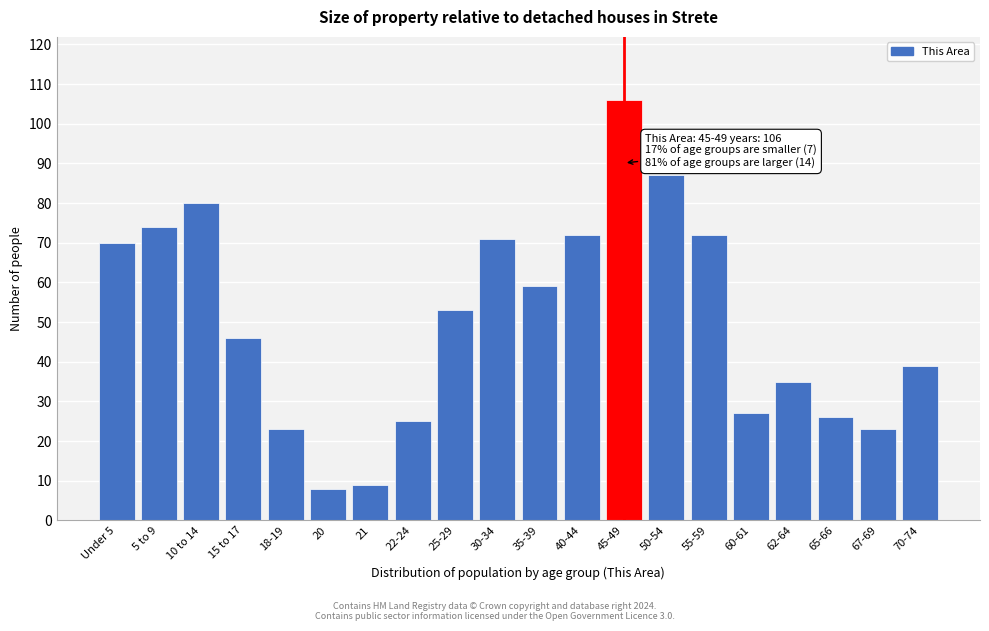

Reading left to right, what are all the values shown in this chart?

Under 5=70	5 to 9=74	10 to 14=80	15 to 17=46	18-19=23	20=8	21=9	22-24=25	25-29=53	30-34=71	35-39=59	40-44=72	45-49=106	50-54=87	55-59=72	60-61=27	62-64=35	65-66=26	67-69=23	70-74=39